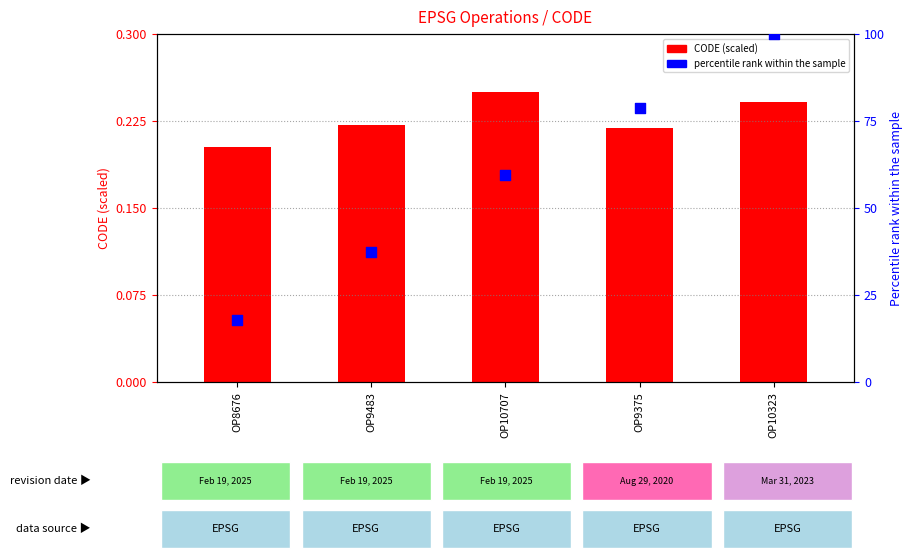

Which series contains the highest Y value?

Percentile rank within sample